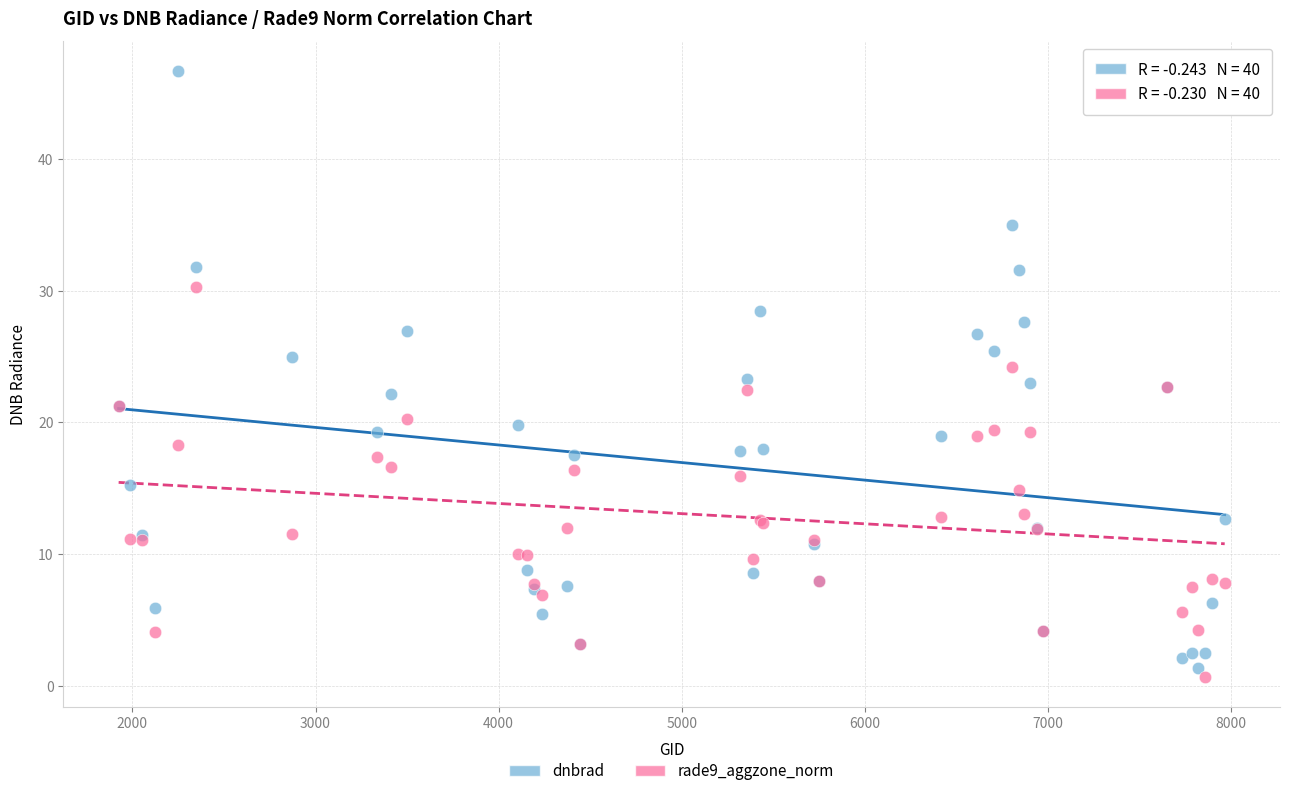

Which series contains the highest Y value?

dnbrad